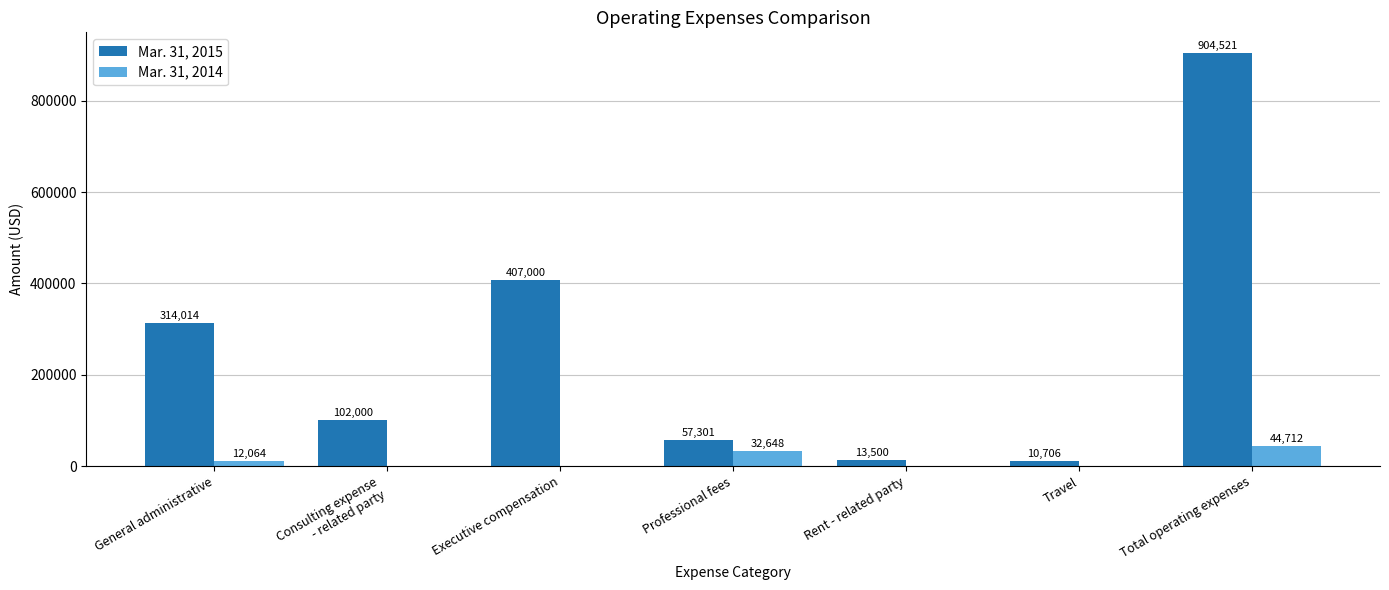

Which series changed the most between General administrative and Executive compensation?

Mar. 31, 2015